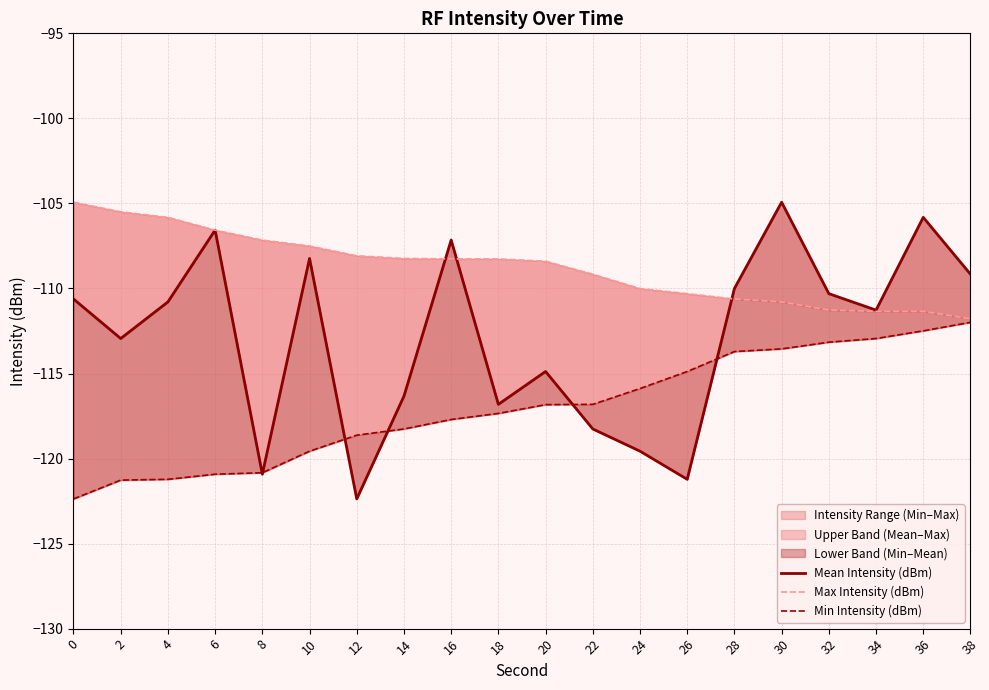

True or false: Max Intensity (dBm) and Min Intensity (dBm) cross at least once.

False